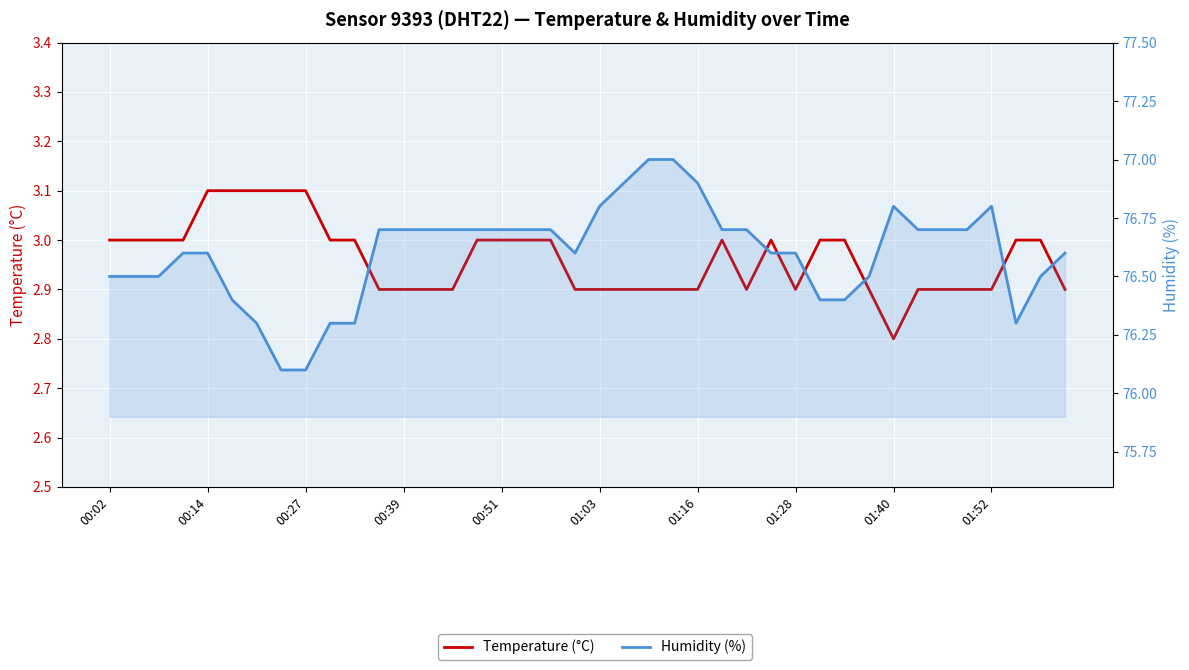

Is the value of Humidity (%) at 12 greater than the value of Temperature (°C) at 31?

Yes